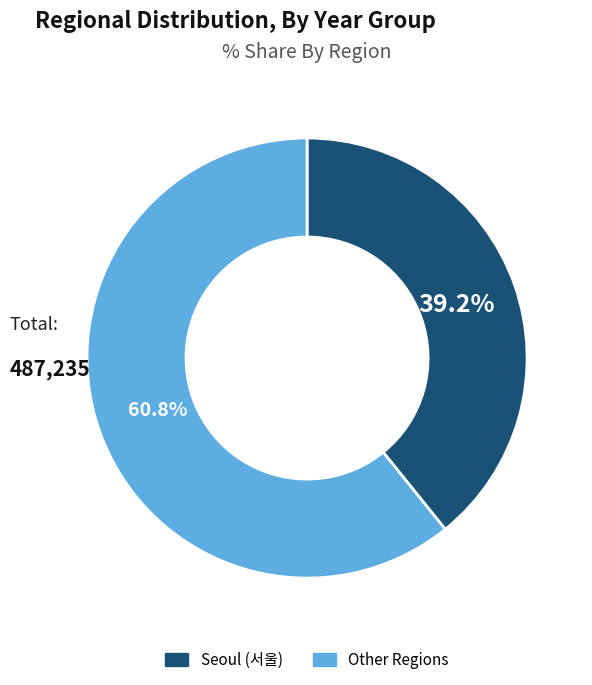

Count the number of slices in the pie.

2